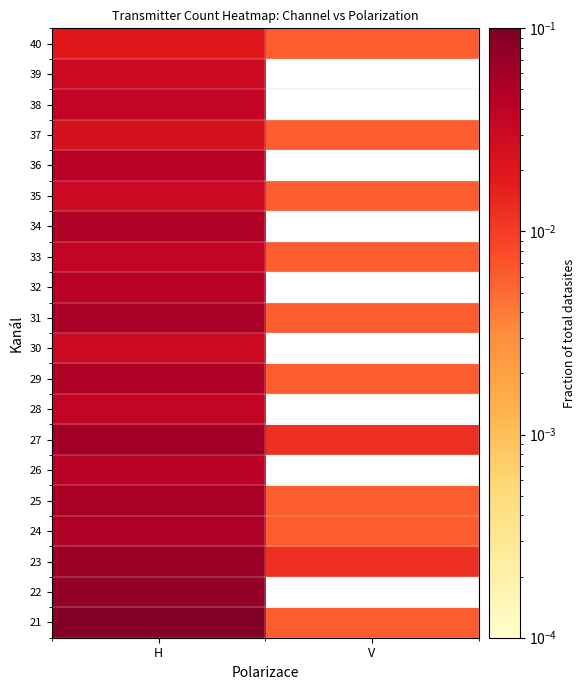

At how many categories does at least one series exceed 0?

2